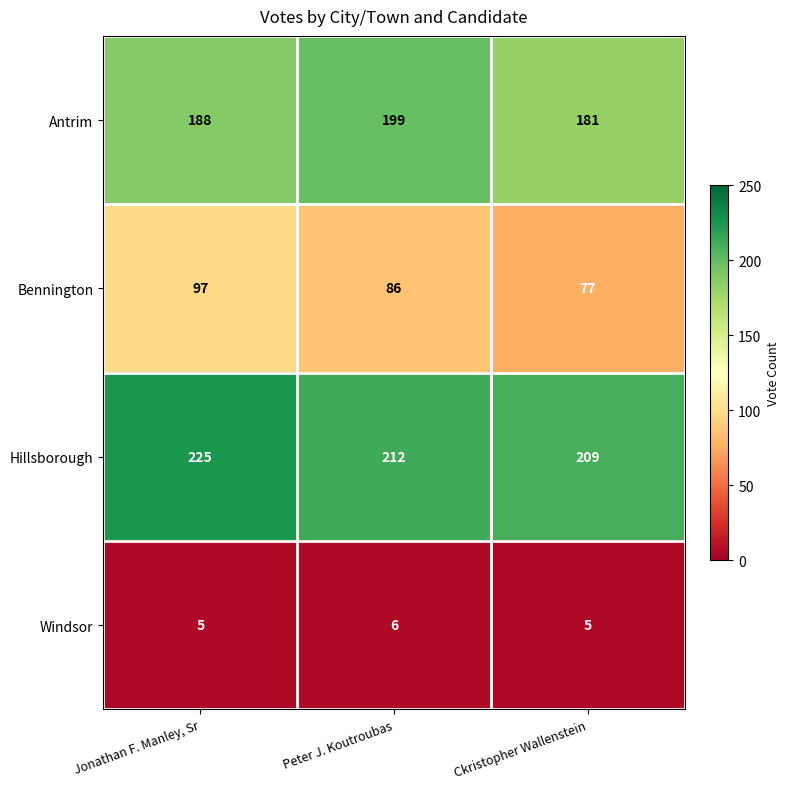

Reading left to right, what are all the values shown in this chart?

Antrim: 188	199	181
Bennington: 97	86	77
Hillsborough: 225	212	209
Windsor: 5	6	5